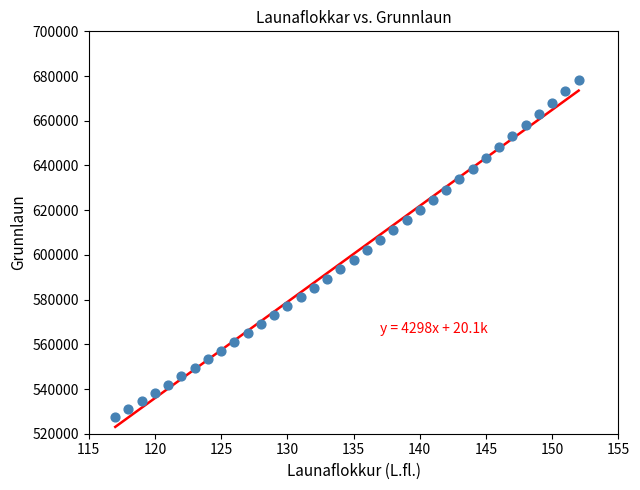

What is the range of Y values (max minus min)?

150782